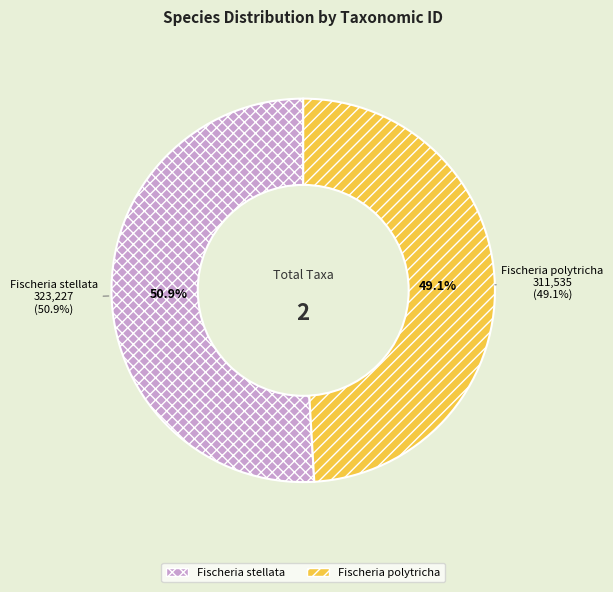

What is the largest slice in the pie chart?

Fischeria stellata